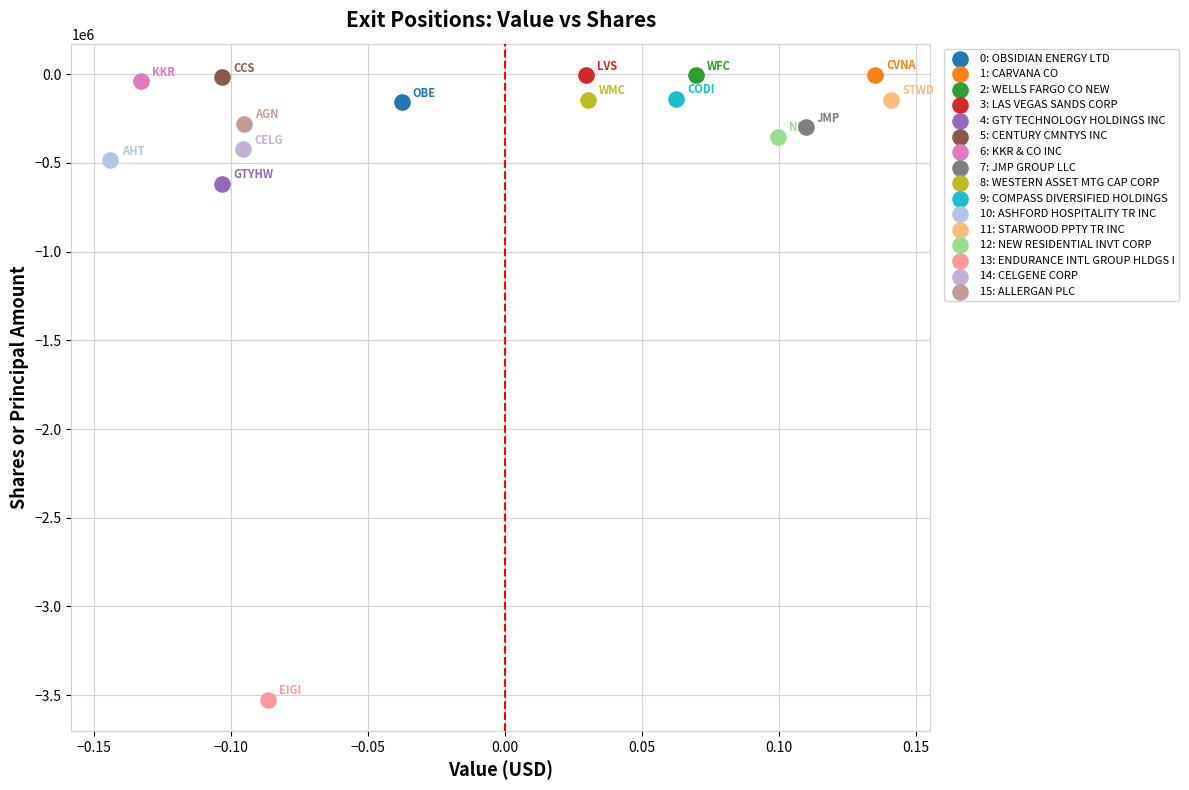

Which series reaches the minimum Y coordinate?

13: ENDURANCE INTL GROUP HLDGS I